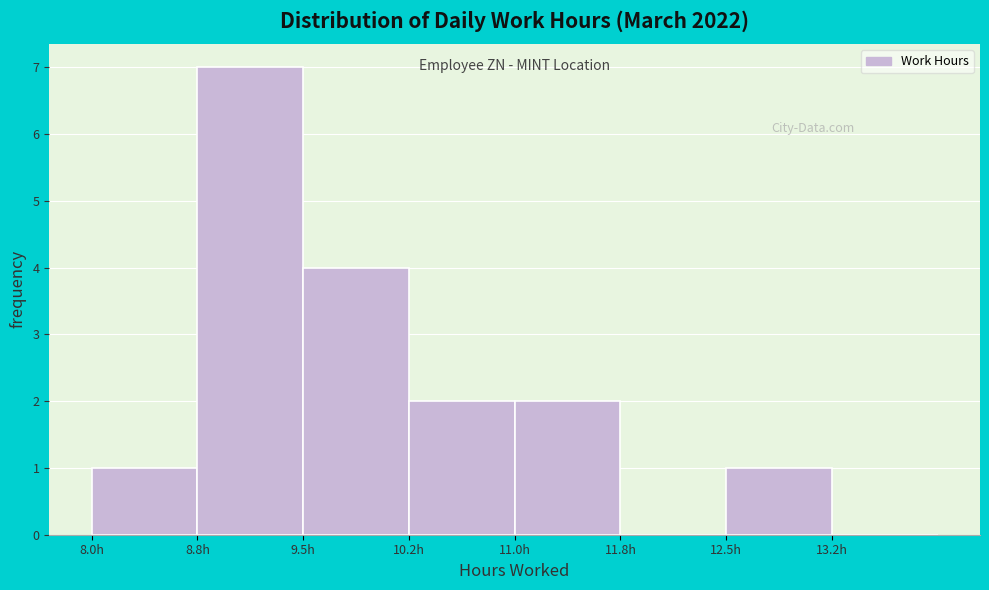

Reading left to right, list every bar in this chart as the range it spans on the x-axis followed by its height. Neither the bar edges nor the heights are printed on the chart, so give them approximately, as read against the axes.

8.00 to 8.75: 1
8.75 to 9.50: 7
9.50 to 10.25: 4
10.25 to 11.00: 2
11.00 to 11.75: 2
11.75 to 12.50: 0
12.50 to 13.25: 1
13.25 to 14.00: 0